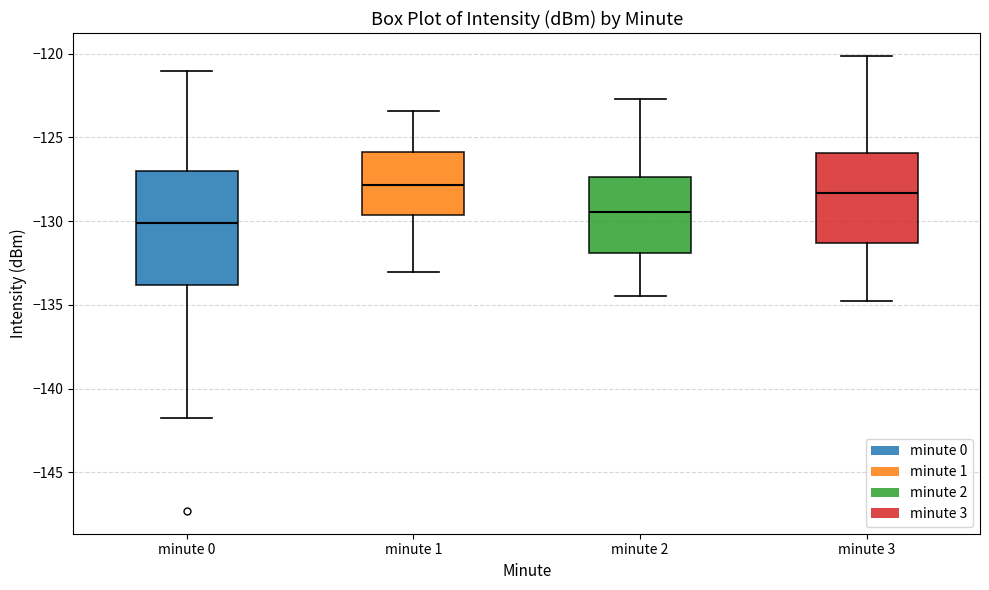

Reading left to right, read every box against the y-axis: the position of its median line, the range the box covers, and the ends of its whiskers. The values are not printed on the chart, so give them approximately, as read against the axis.

minute 0: median -130.0, box -134.0 to -127.0, whiskers -142.0 to -121.0
minute 1: median -128.0, box -129.5 to -126.0, whiskers -133.0 to -123.5
minute 2: median -129.5, box -132.0 to -127.5, whiskers -134.5 to -122.5
minute 3: median -128.5, box -131.5 to -126.0, whiskers -135.0 to -120.0